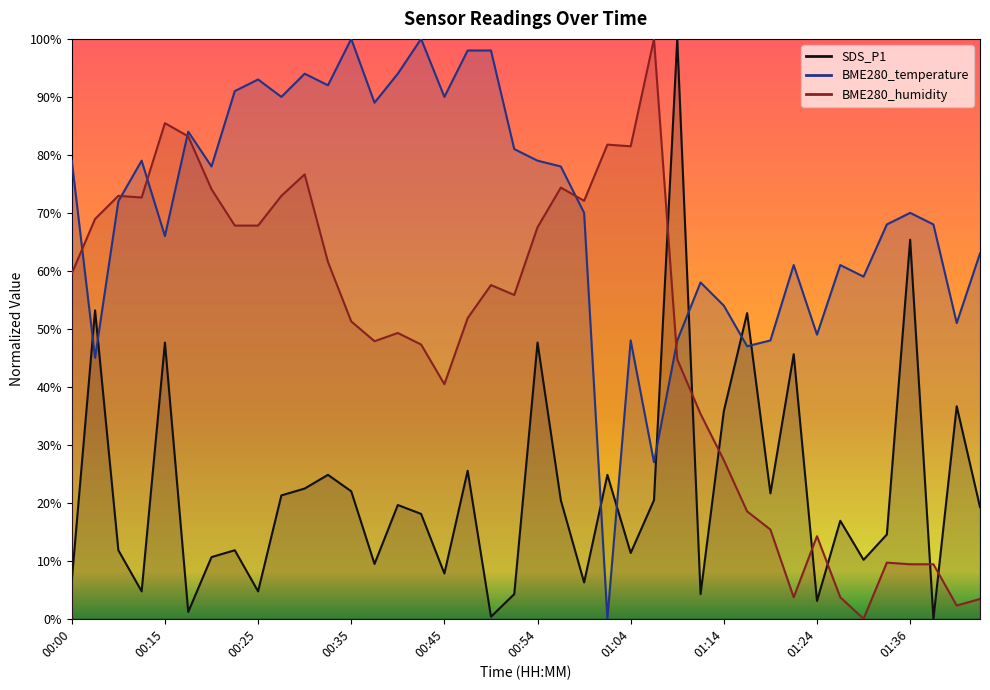

Does the chart have visible grid lines?

No